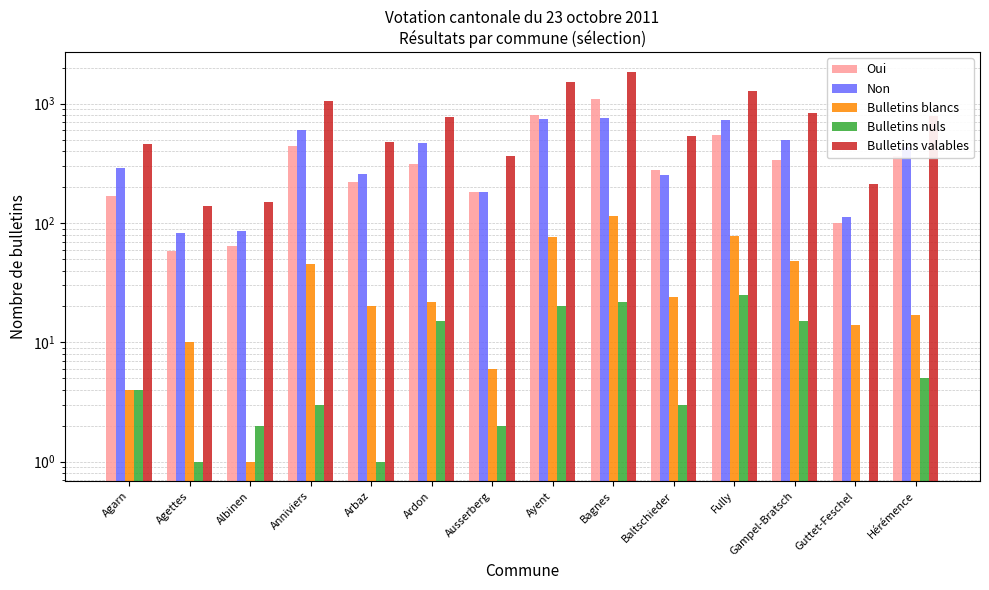

How many data points in Oui are less than 314?

7